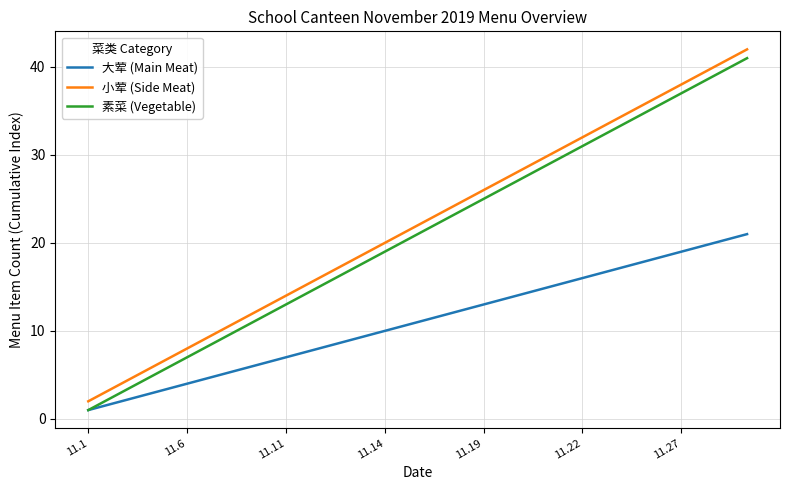

True or false: 小荤 (Side Meat) has more than 1 points higher than both neighbors.

False